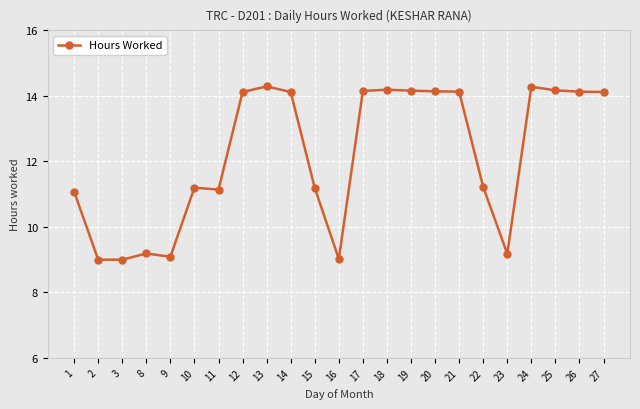

True or false: the data has more than 0 interior local peaks.

True